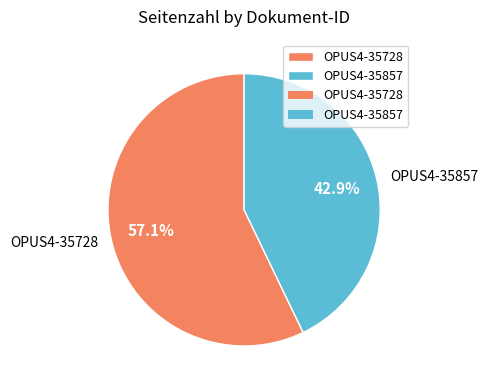

To the nearest percent, what portion does OPUS4-35728 represent?

57%